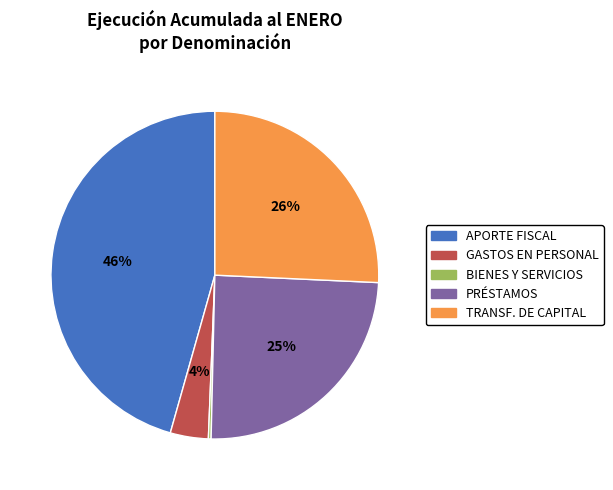

To the nearest percent, what portion does APORTE FISCAL represent?

46%